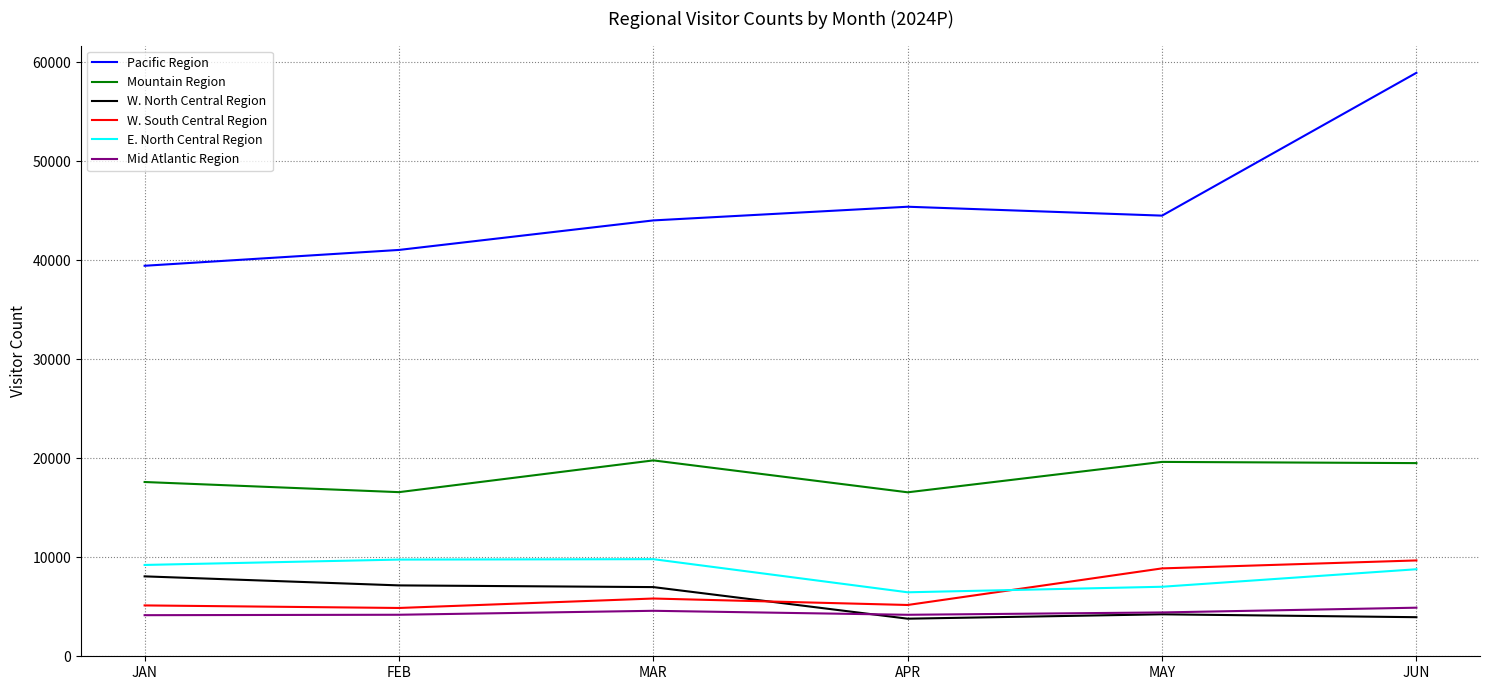

Is it true that W. North Central Region equals 10667.0 at JAN?

False